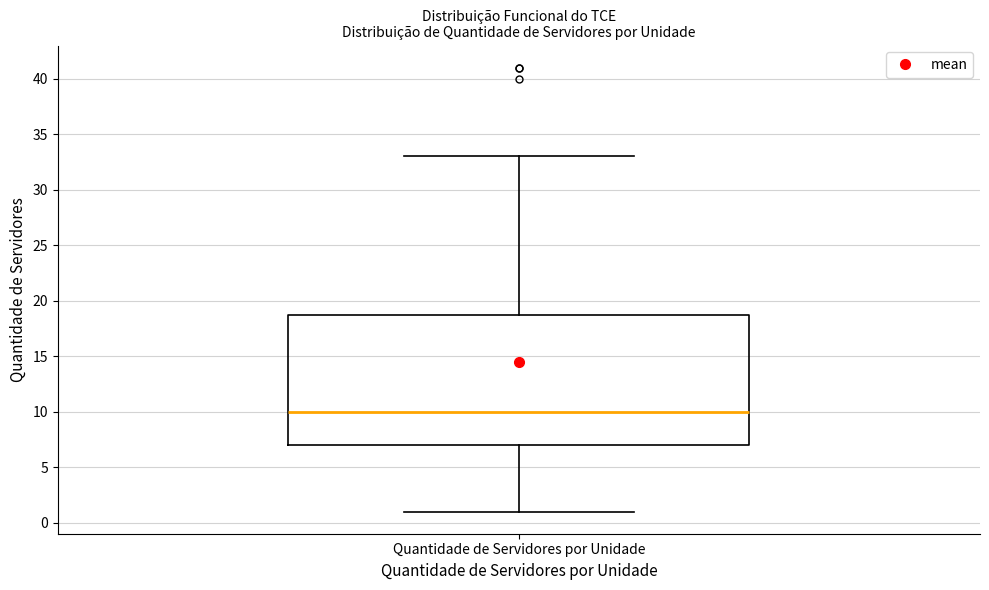

Where does the lower whisker of the box for Quantidade de Servidores por Unidade end on the y-axis? The values are not printed on the chart, so give them approximately, as read against the axis.

1